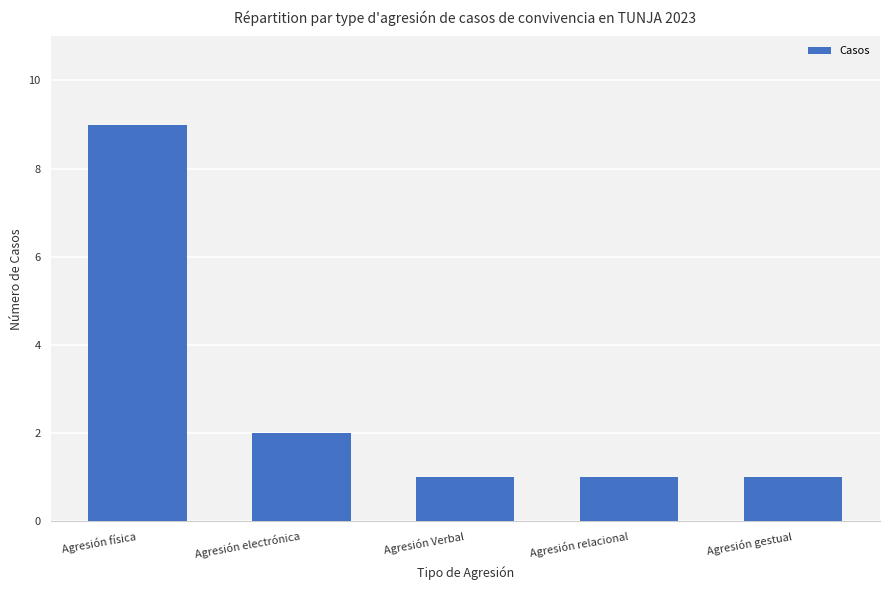

What is the difference between the second highest and second lowest values?

1